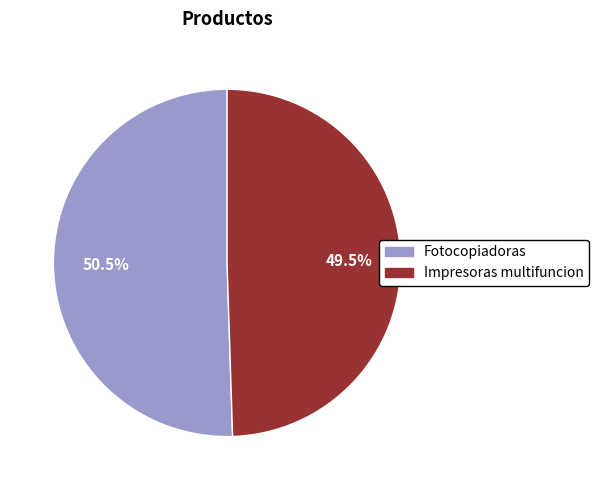

What is the ratio of the value at Impresoras multifuncion to the value at Fotocopiadoras?

1.0